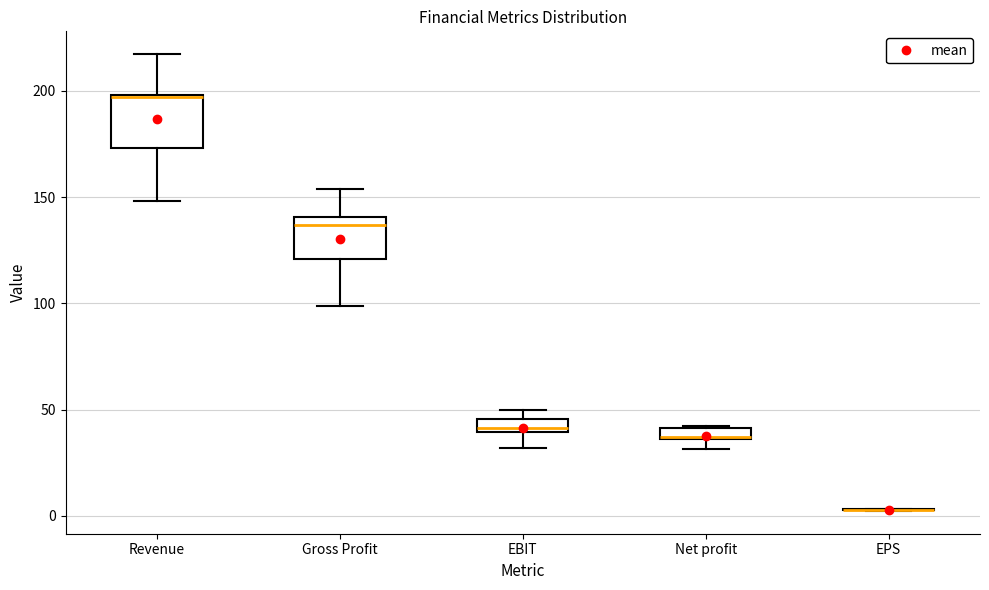

Where is the upper edge of the box for Net profit on the y-axis? The values are not printed on the chart, so give them approximately, as read against the axis.

40